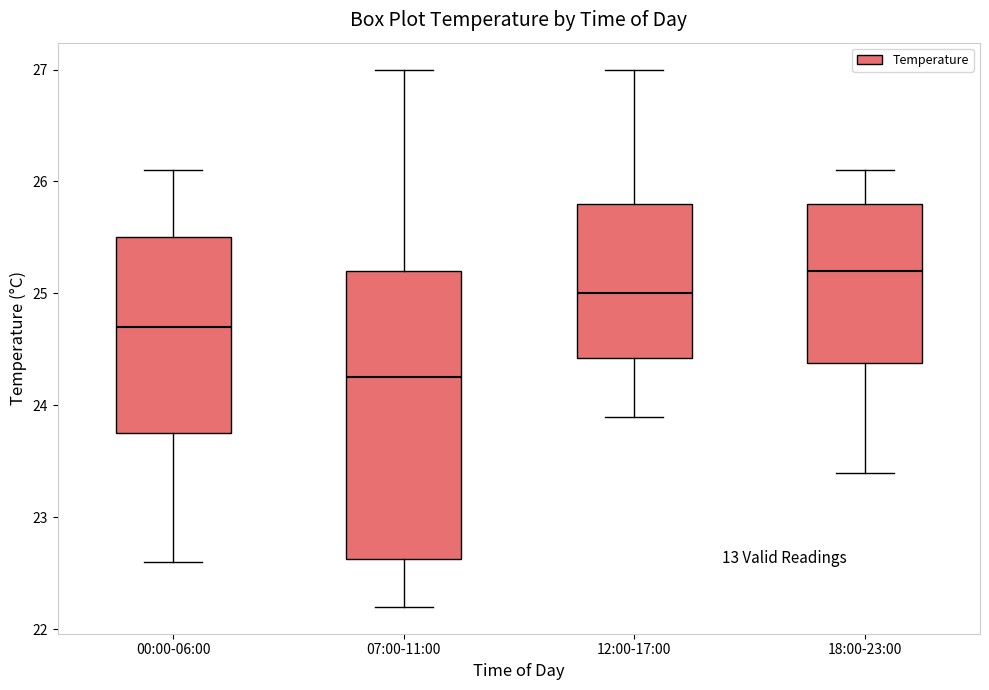

Which box's median line is the lowest?

07:00-11:00